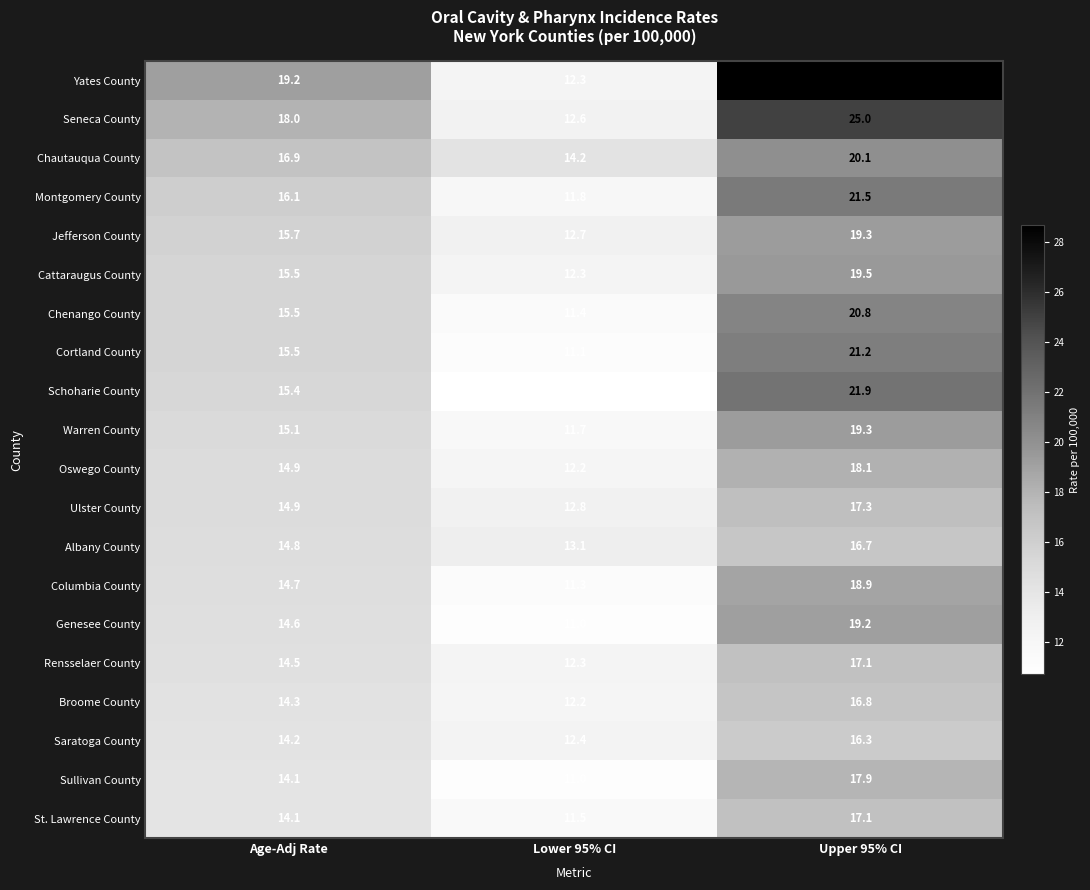

Which category has the lowest value across all series?

Lower 95% CI